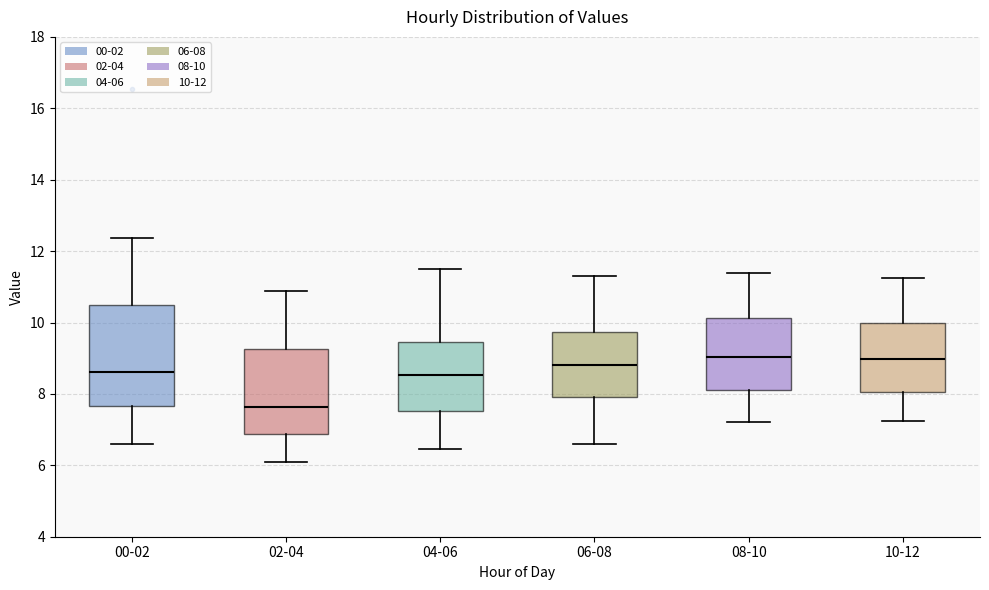

Comparing the boxes themselves (not the whiskers), which one is the tallest?

00-02